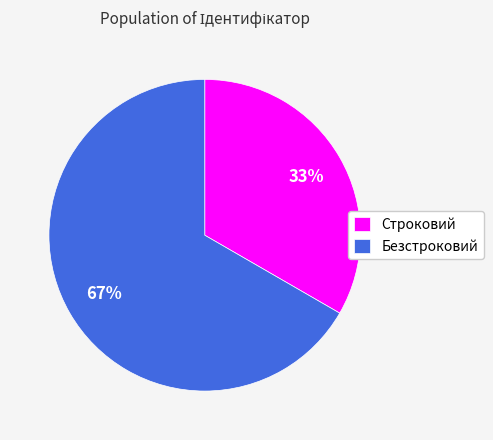

To the nearest percent, what percentage of the pie is Строковий?

33%